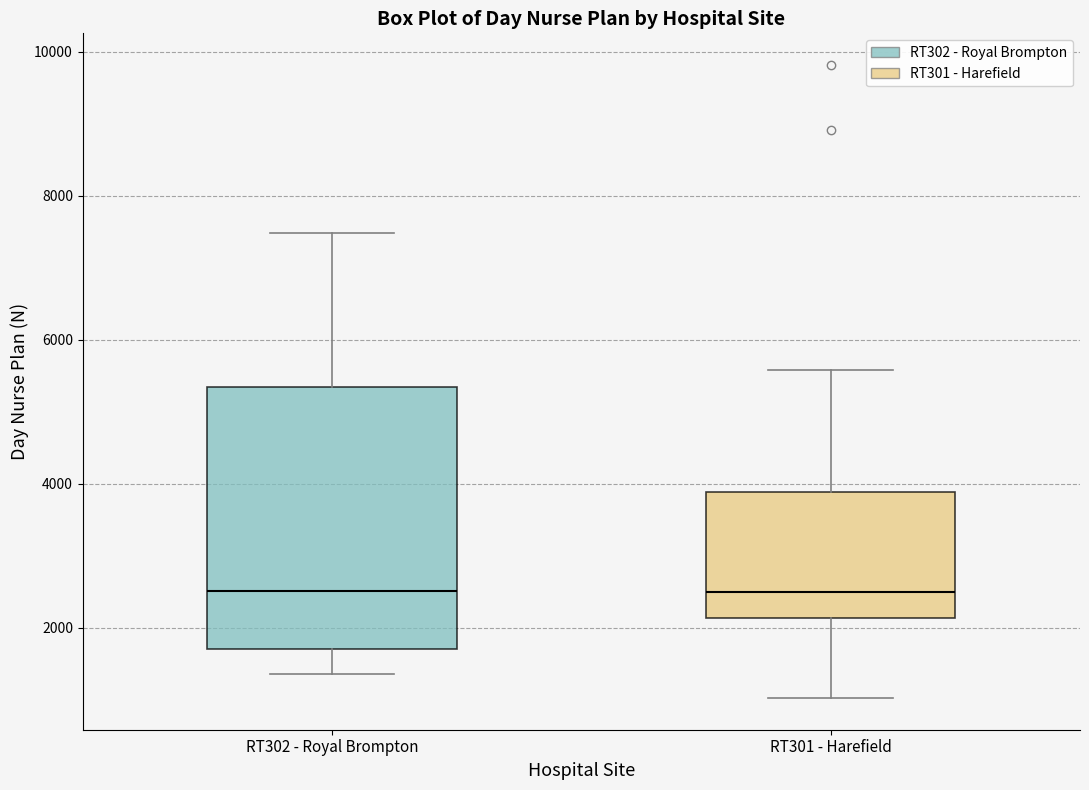

Which box is the tallest, from its lower edge to its upper edge?

RT302 - Royal Brompton